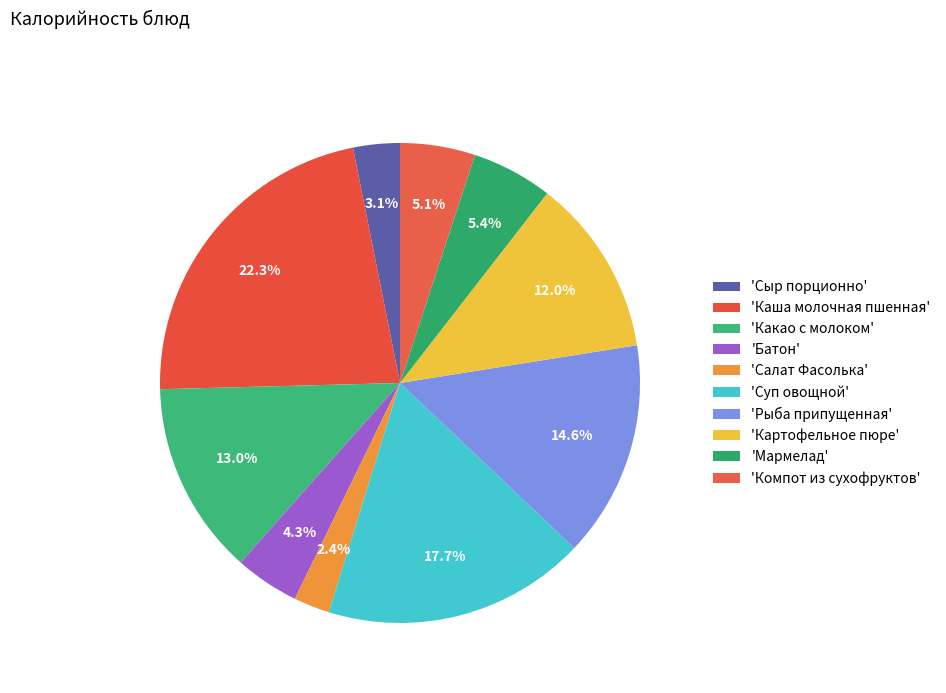

Count the number of slices in the pie.

10